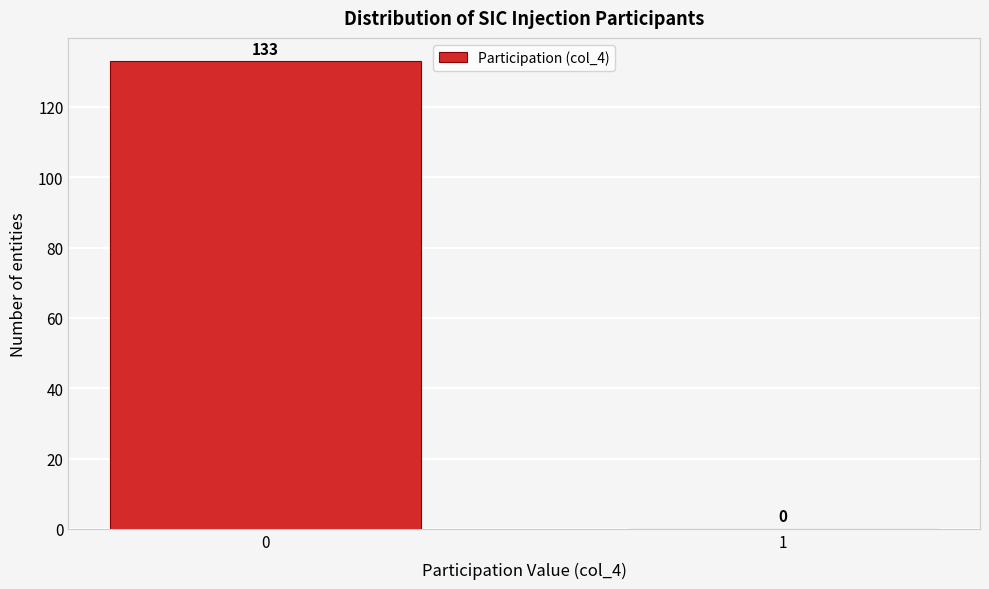

Reading right to left, list all the values displayed in this chart.

1=0	0=133